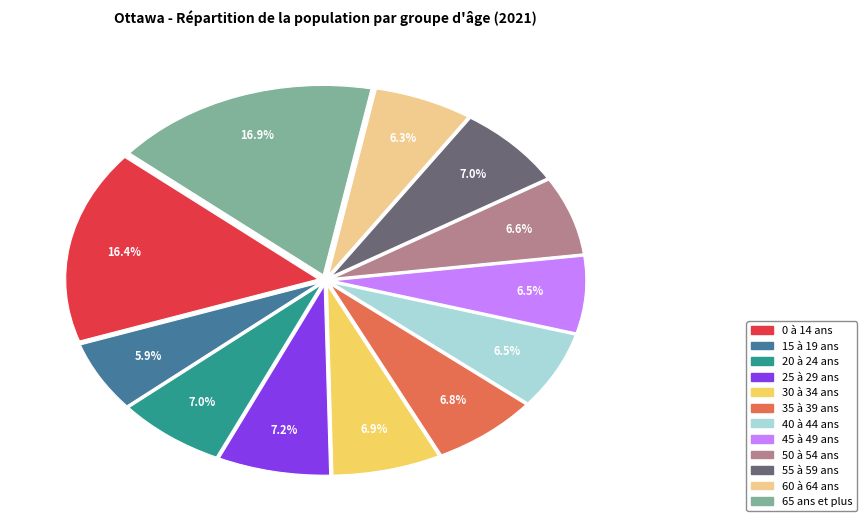

Count the number of slices in the pie.

12